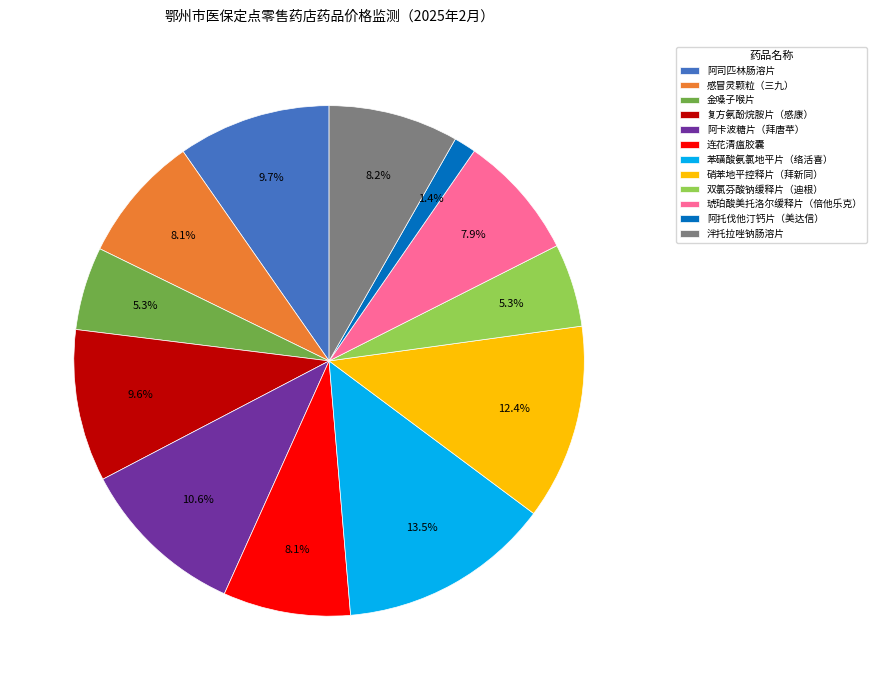

To the nearest percent, what percentage of the pie is 双氯芬酸钠缓释片（迪根）?

5%